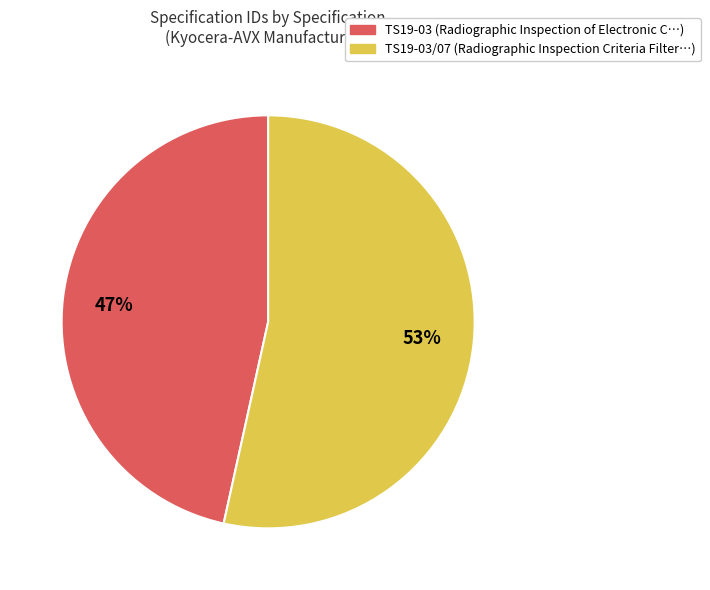

To the nearest percent, what is the average slice percentage?

50%